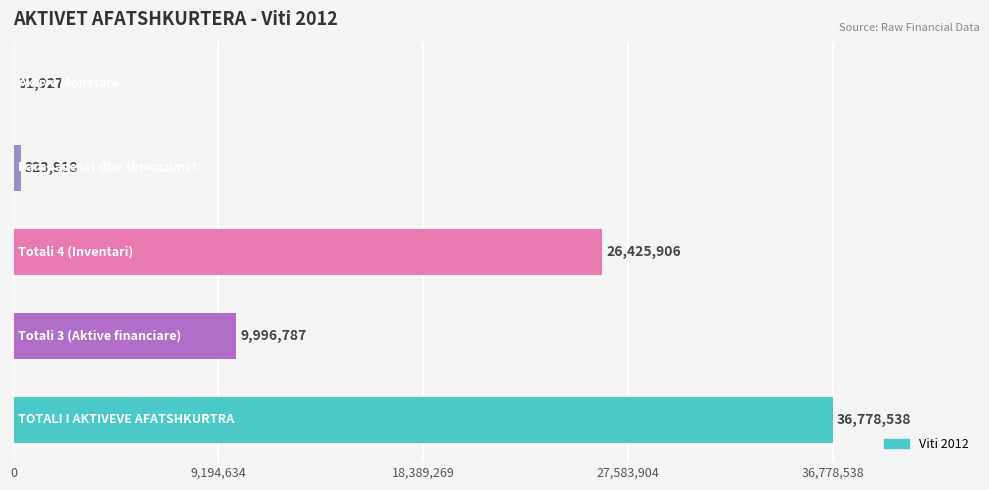

What is the greatest value displayed?

36778538